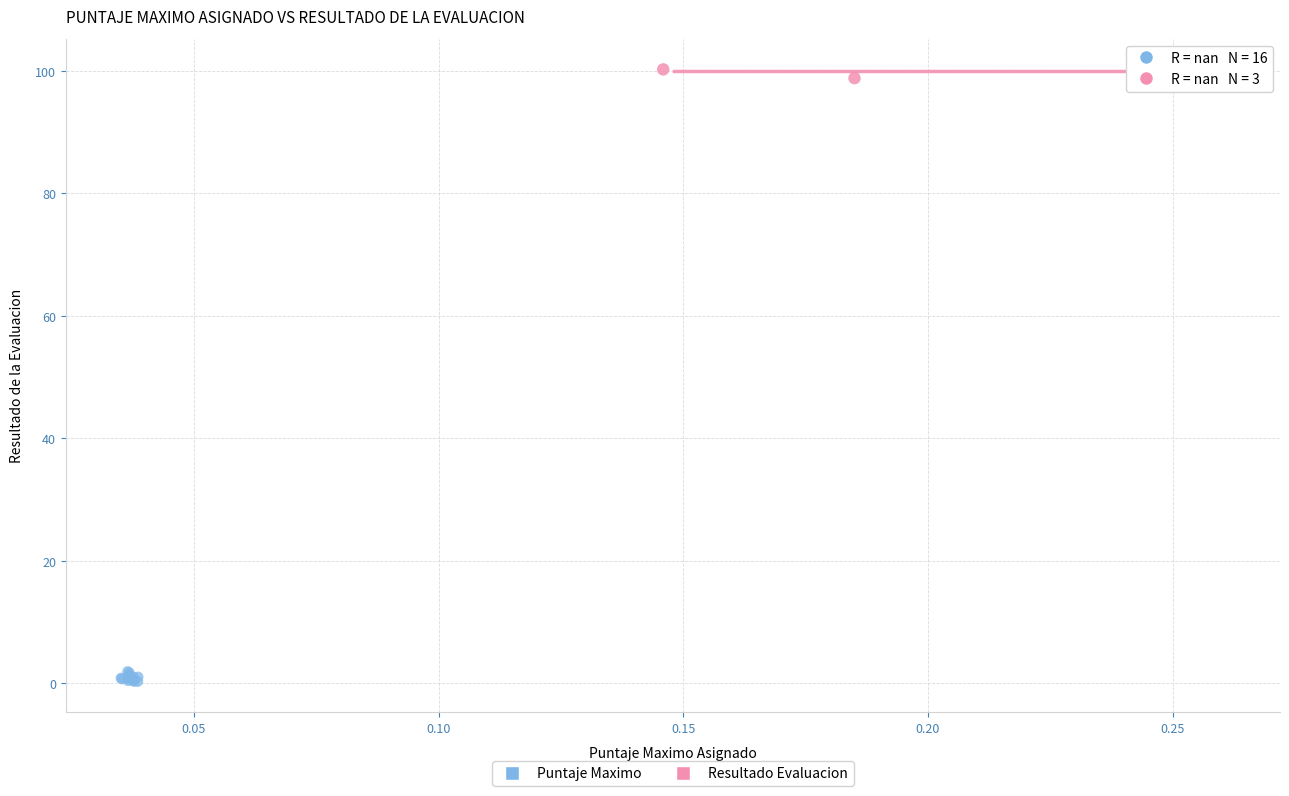

Which series reaches the maximum Y coordinate?

Resultado Evaluacion